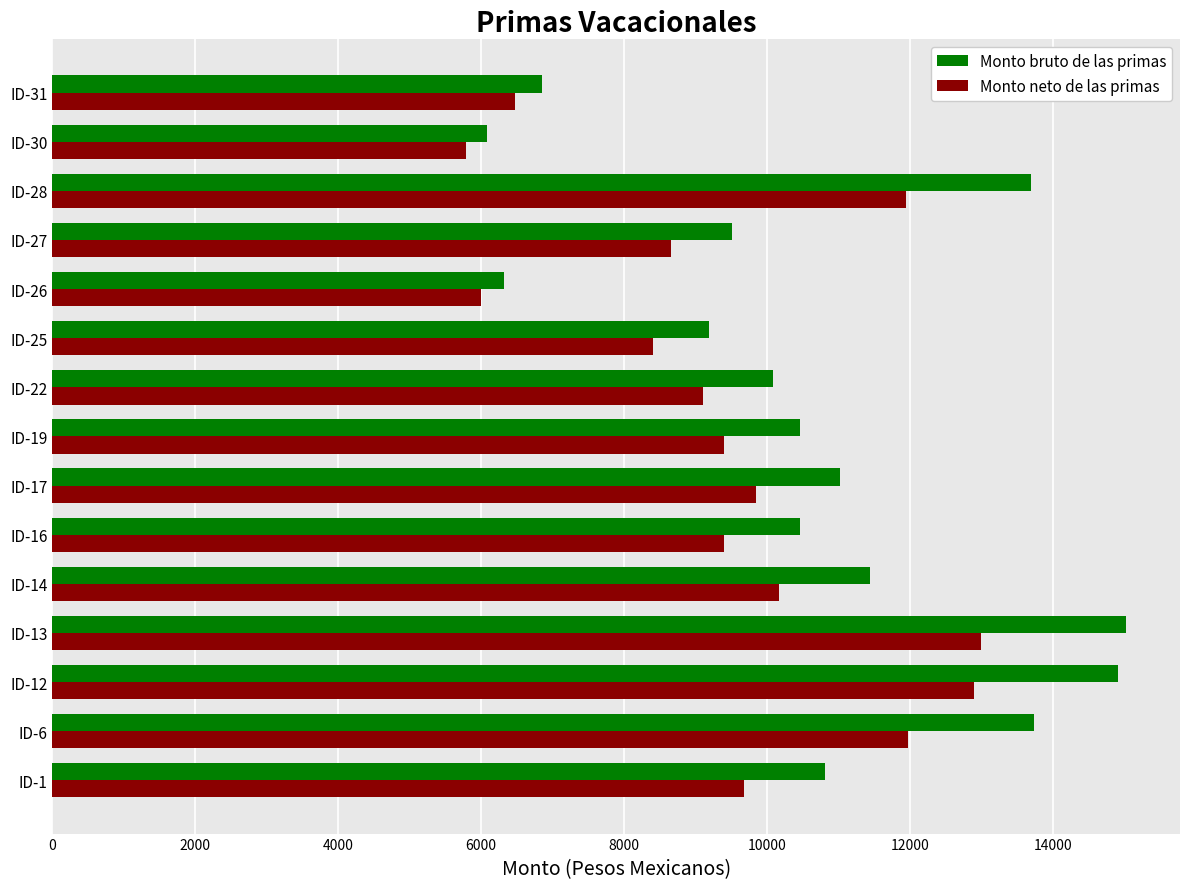

What is the greatest value displayed?

15027.2